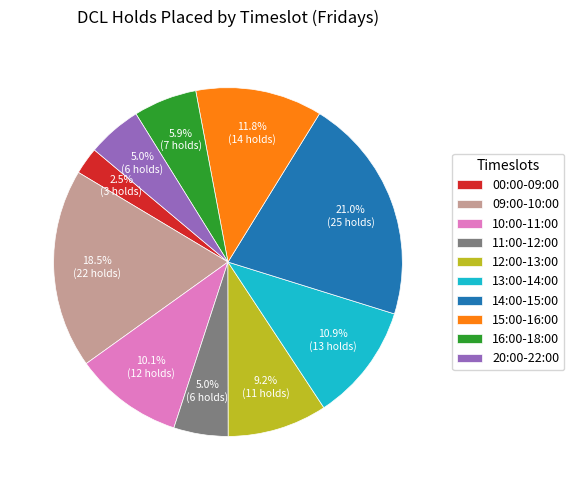

Which category has the smallest portion of the pie?

00:00-09:00